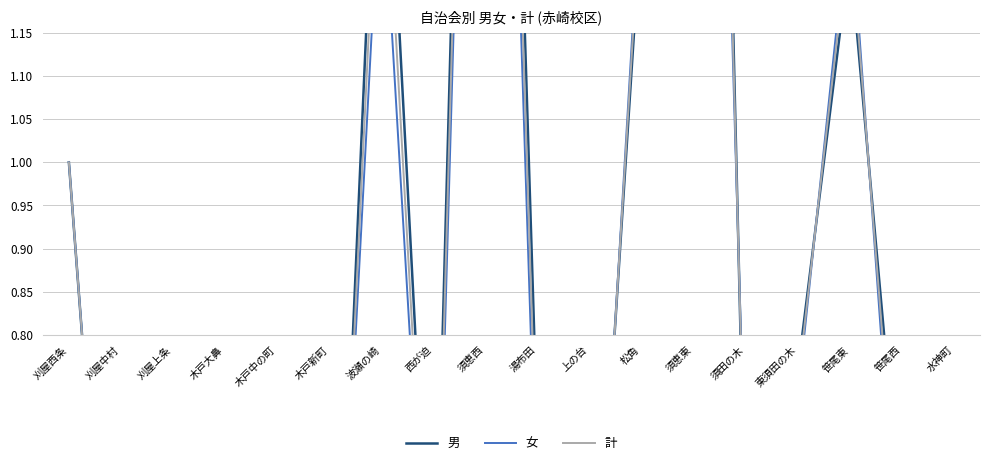

At 木戸新町, list the series in order from smallest to largest.

男, 計, 女